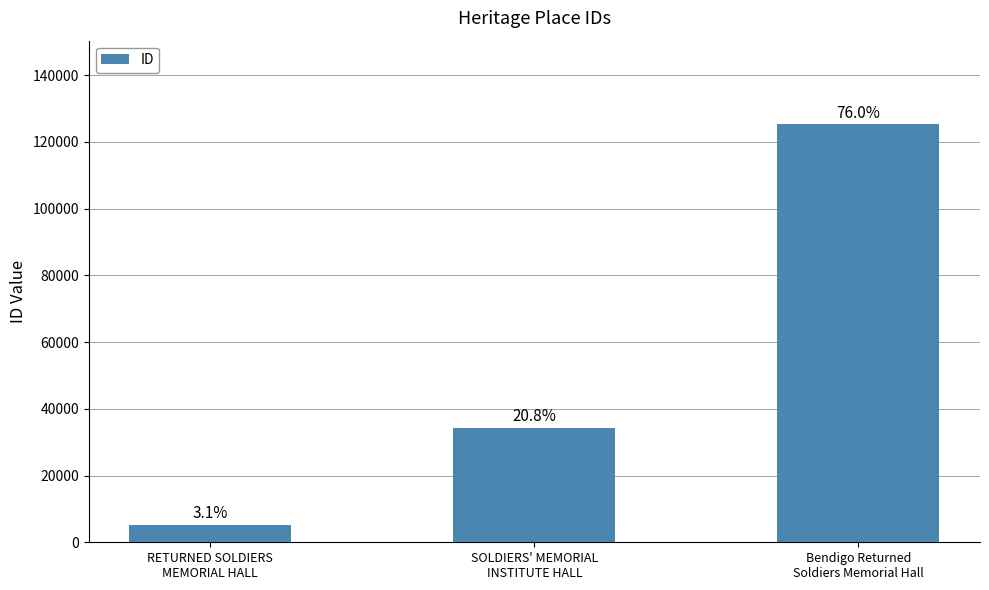

The chart shows a value of 14817 at SOLDIERS' MEMORIAL
INSTITUTE HALL. True or false?

False